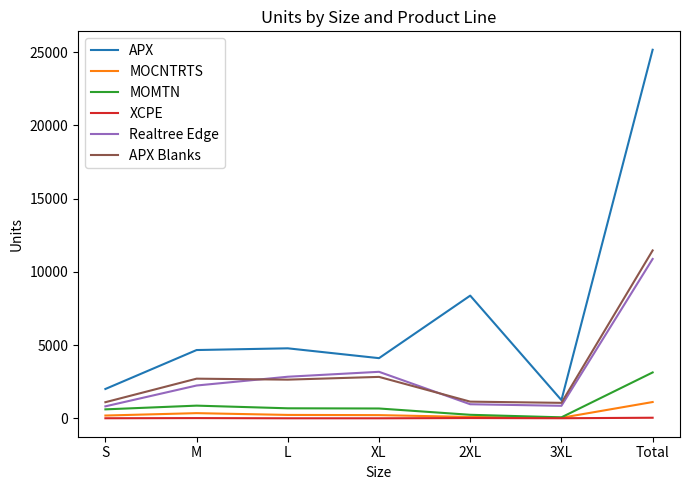

What is the maximum value for Realtree Edge?

10876